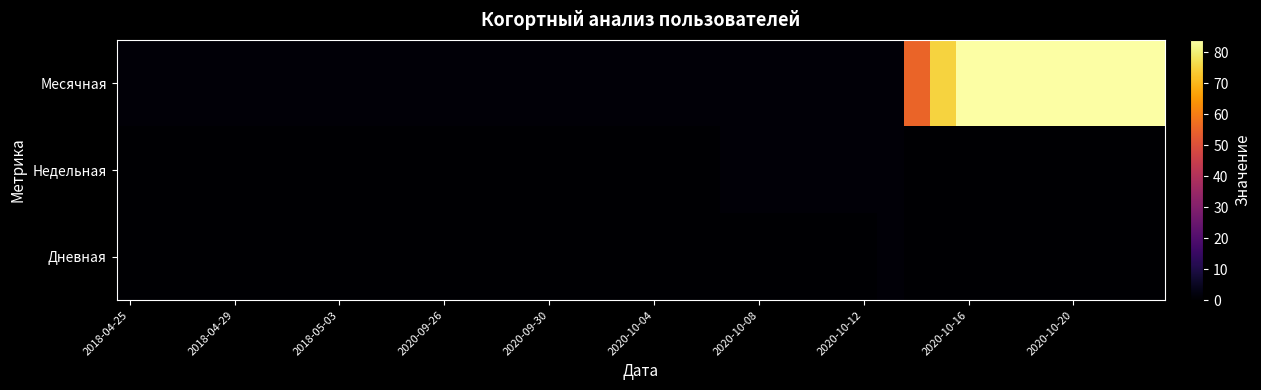

How many series are shown in this chart?

3